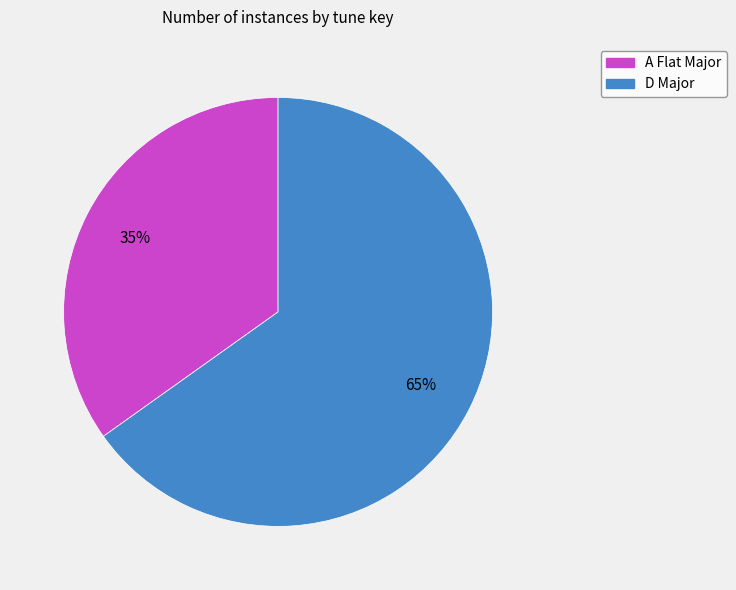

How many segments does this pie chart have?

2